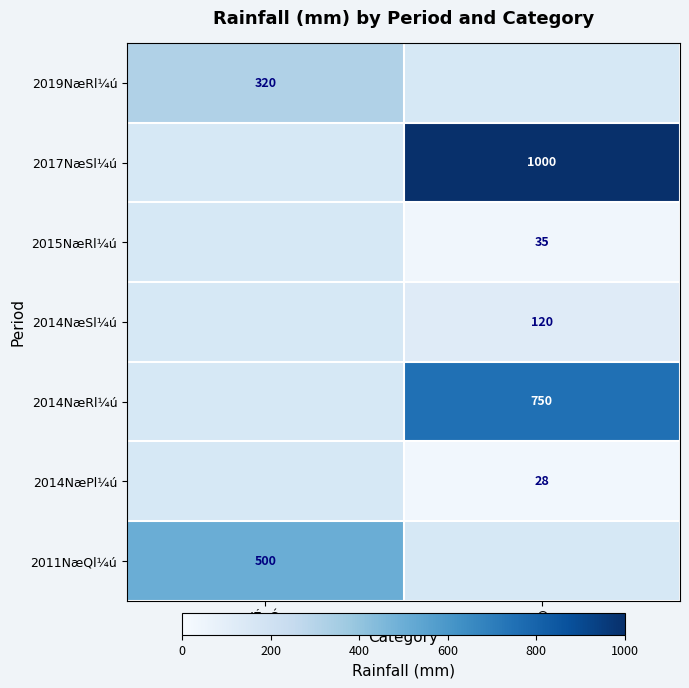

True or false: 2011NæQl¼ú has a value of 121 at IÉcÓ.

False